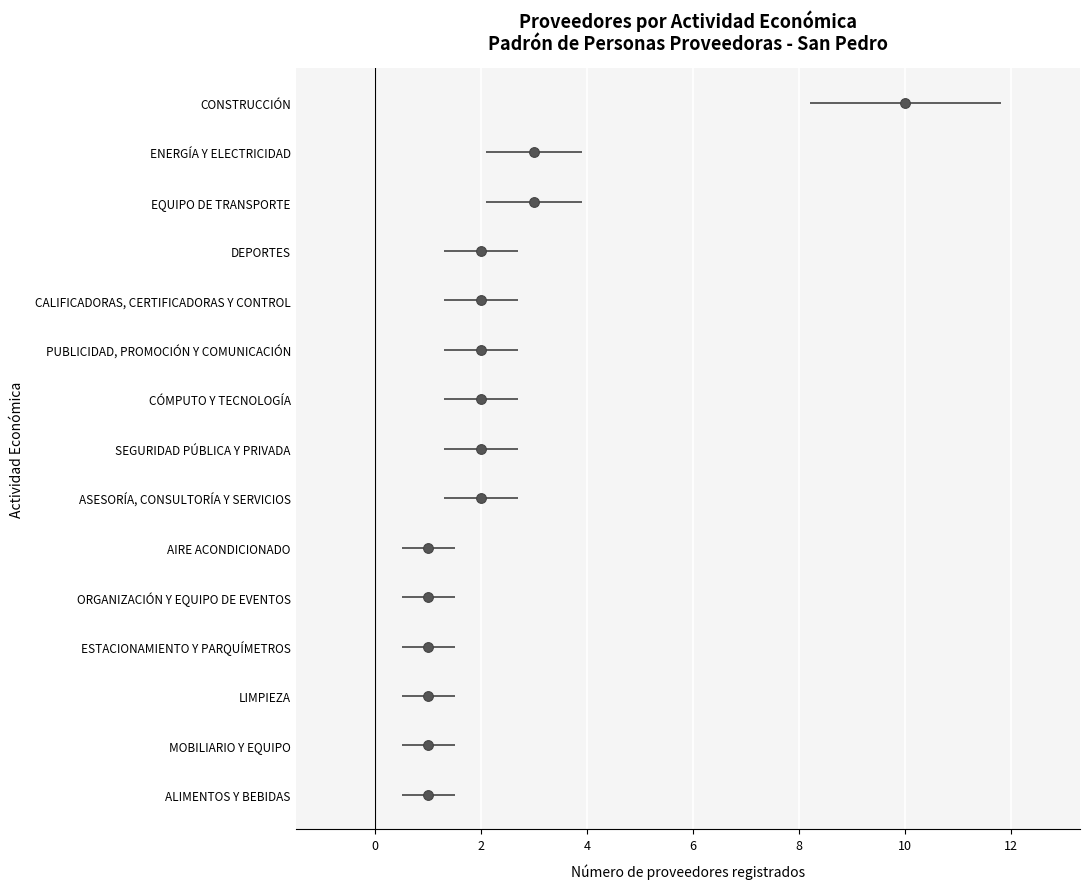

What is the minimum value shown in the chart?

1